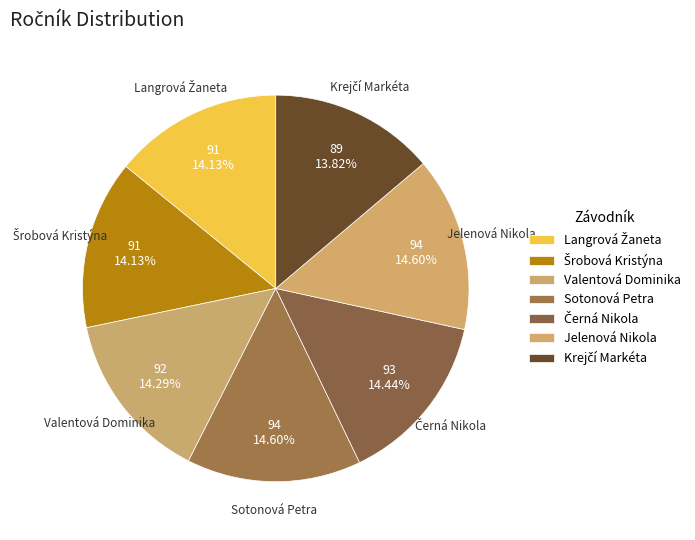

Approximately how many times larger is the value at Sotonová Petra compared to Jelenová Nikola?

1.0